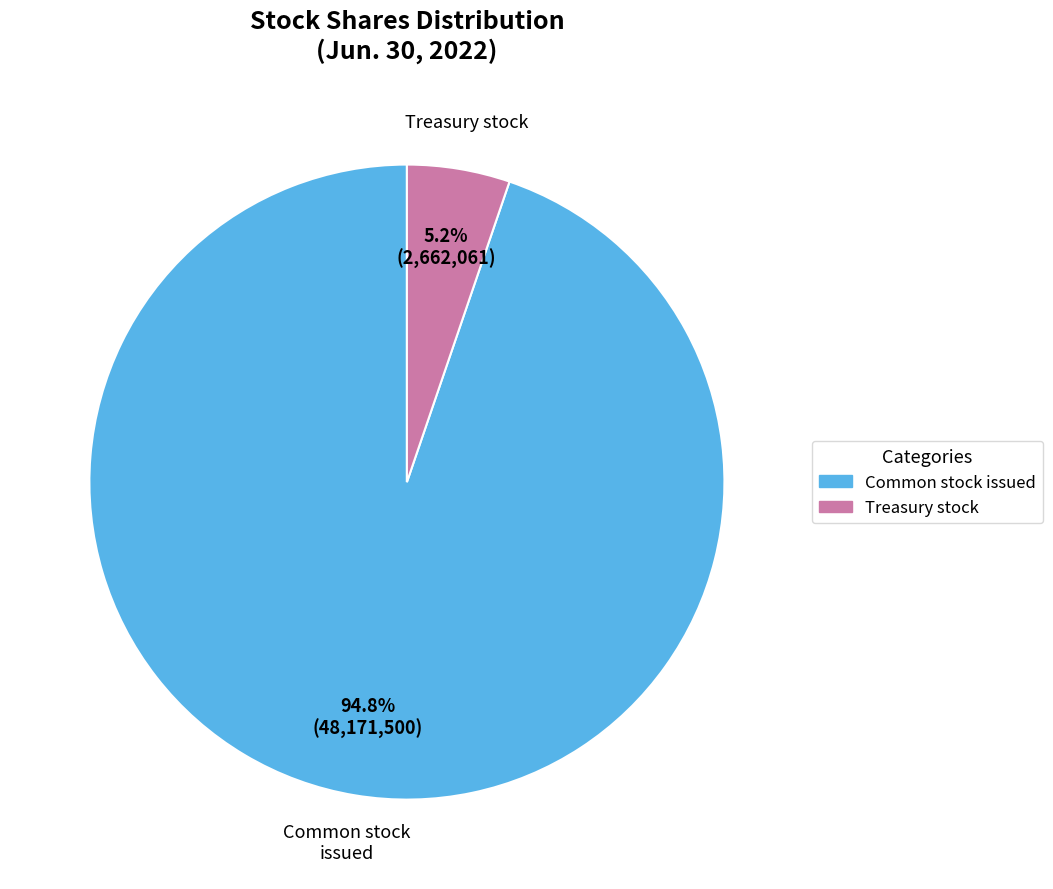

What is the smallest slice in the pie chart?

Treasury stock